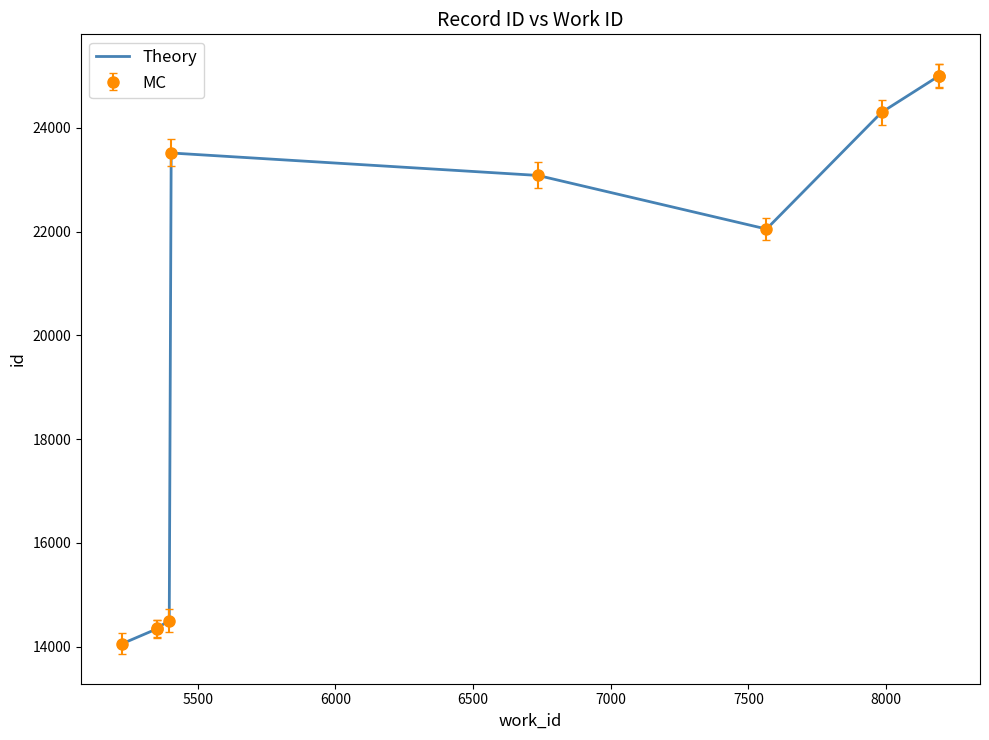

The chart shows a value of 21879 at 6000. True or false?

False